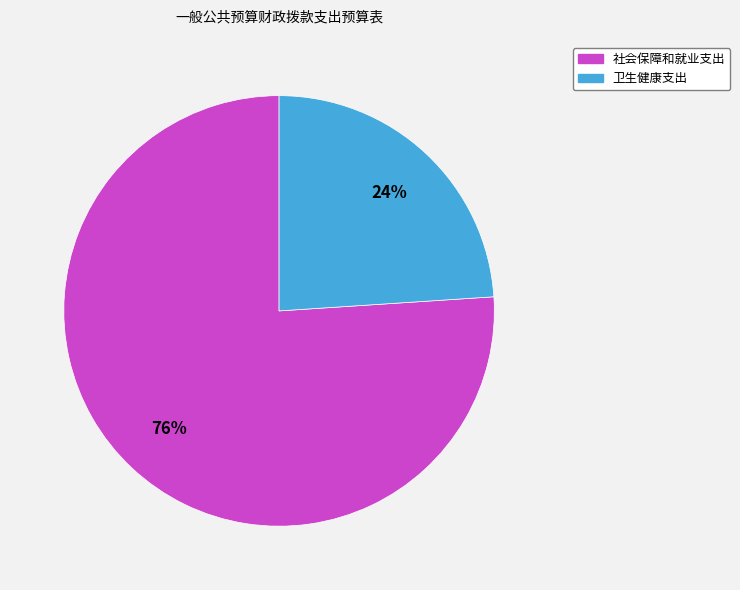

Combined, do 社会保障和就业支出 and 卫生健康支出 account for over 50%?

Yes